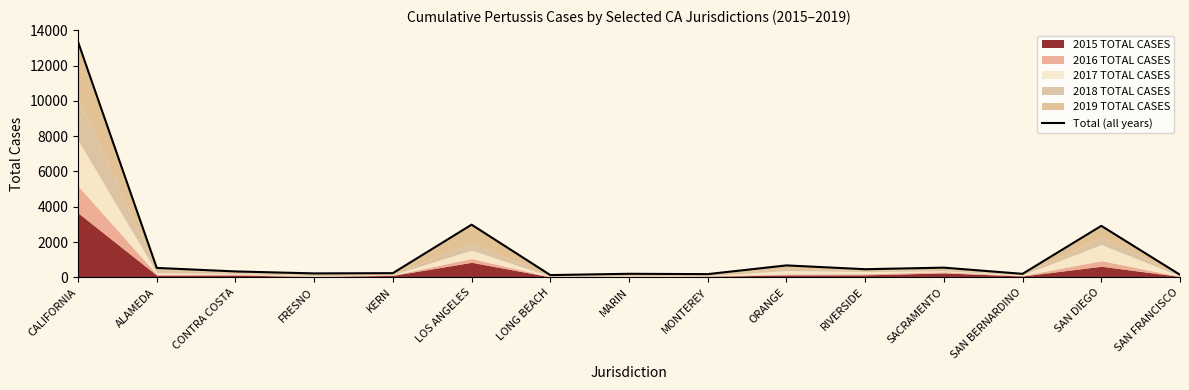

What is the change in value from SACRAMENTO to SAN DIEGO?

+2367